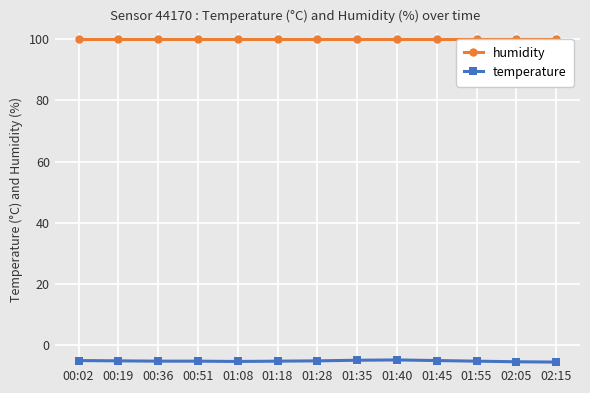

How many lines are shown in the chart?

2